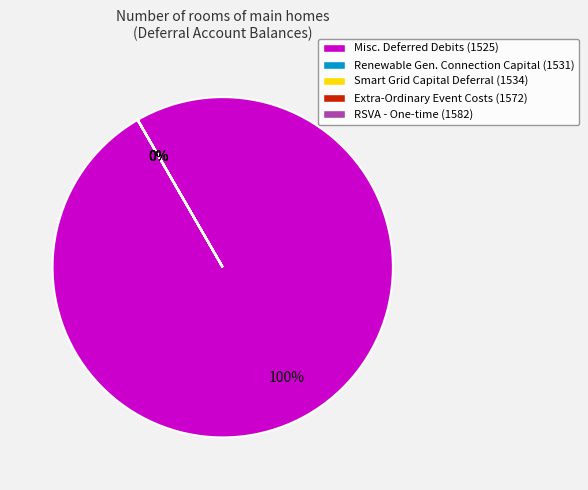

Which category has the biggest portion of the pie?

Misc. Deferred Debits (1525)